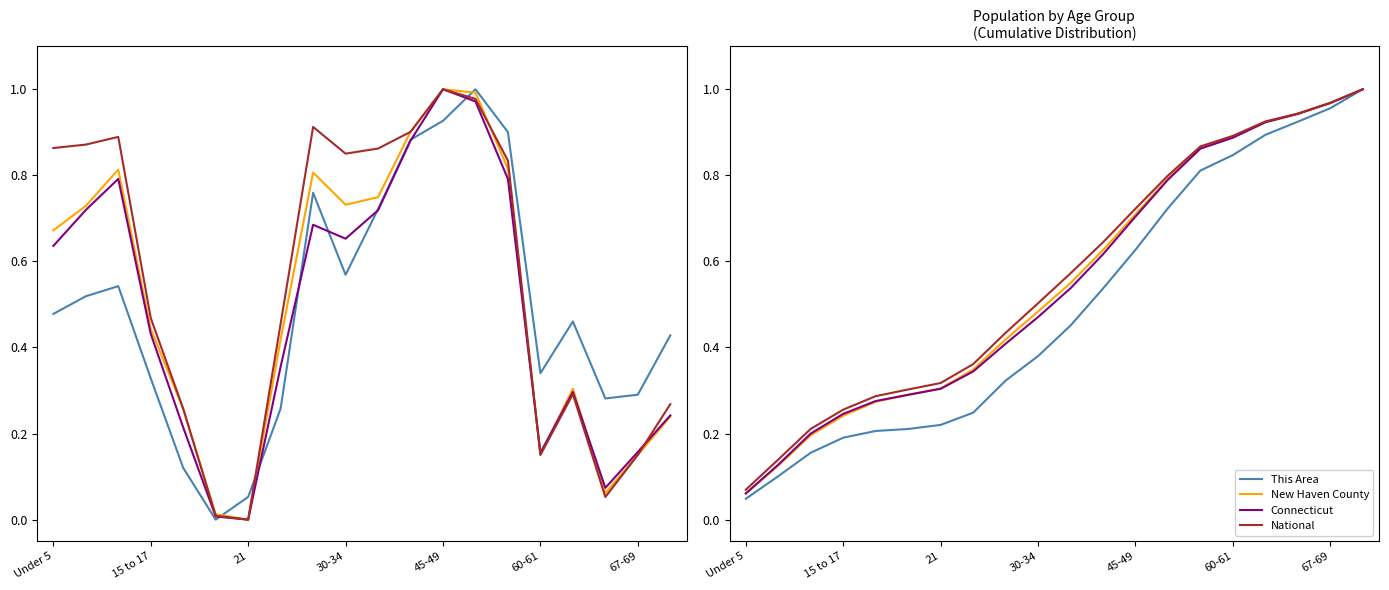

The value of This Area at 67-69 is 0.6. True or false?

False